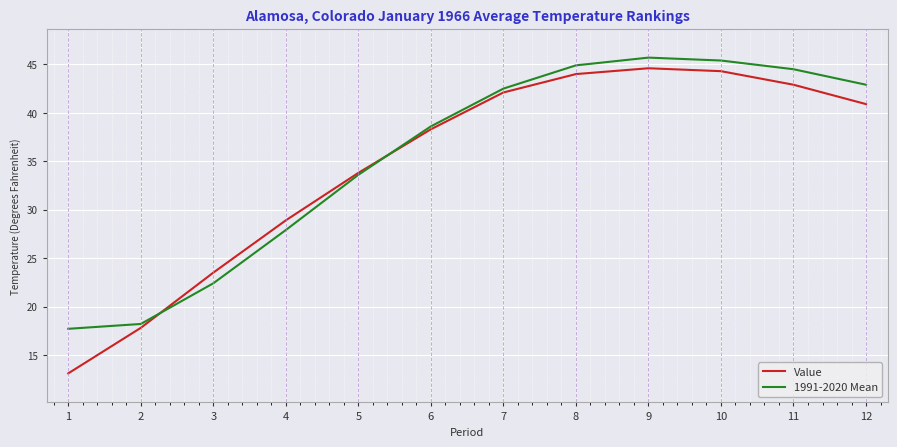

Rank the series at 12 from highest to lowest value.

1991-2020 Mean, Value